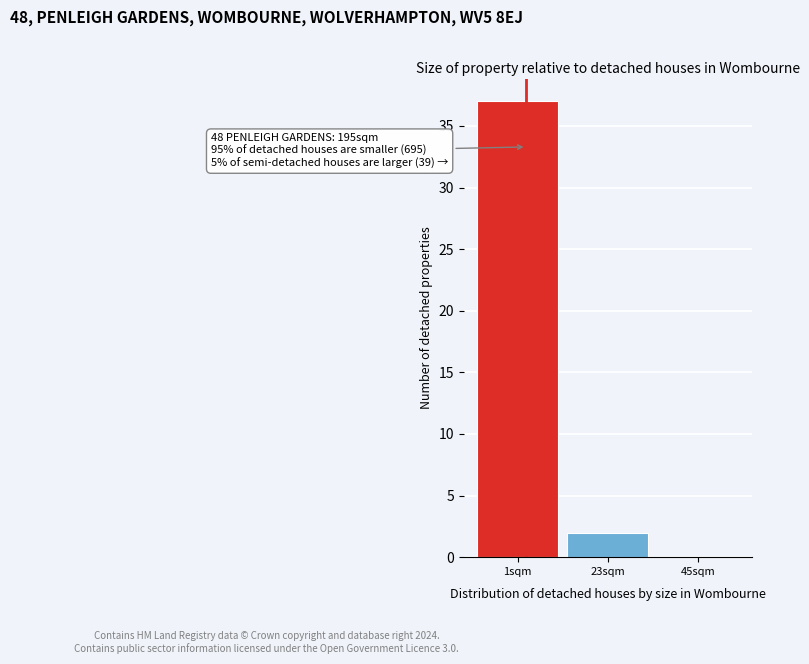

Reading left to right, transcribe all the data shown in this chart.

1sqm=37	23sqm=2	45sqm=0